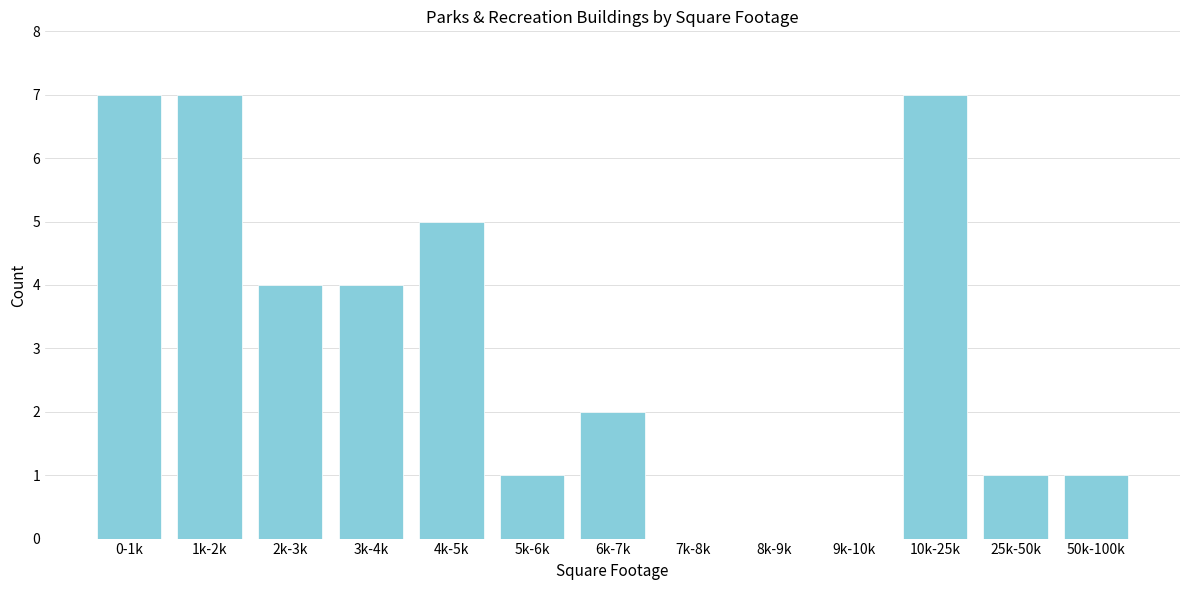

Reading left to right, list all the values displayed in this chart.

0-1k=7	1k-2k=7	2k-3k=4	3k-4k=4	4k-5k=5	5k-6k=1	6k-7k=2	7k-8k=0	8k-9k=0	9k-10k=0	10k-25k=7	25k-50k=1	50k-100k=1